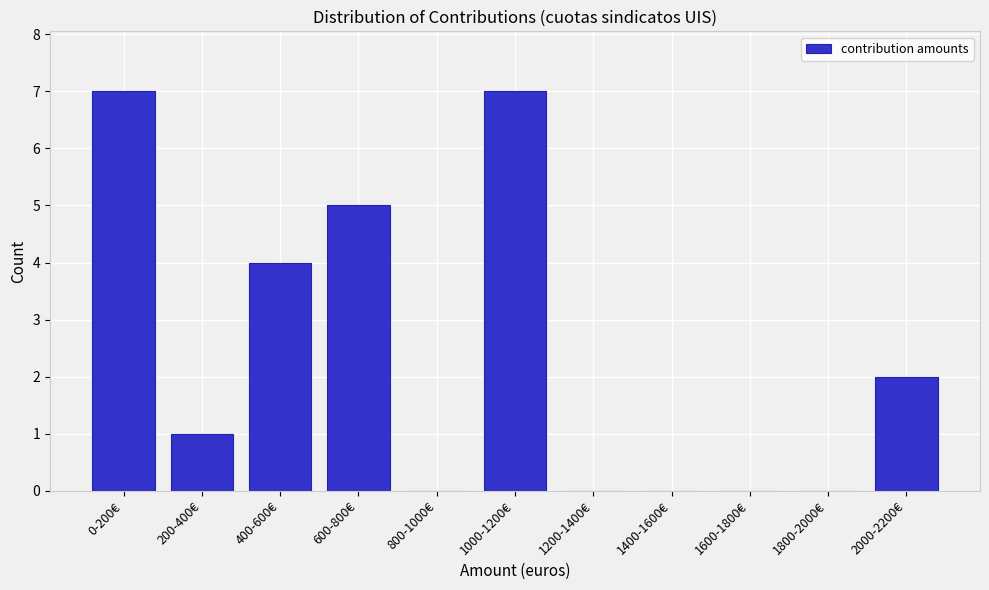

Reading left to right, transcribe all the data shown in this chart.

0-200€=7	200-400€=1	400-600€=4	600-800€=5	800-1000€=0	1000-1200€=7	1200-1400€=0	1400-1600€=0	1600-1800€=0	1800-2000€=0	2000-2200€=2